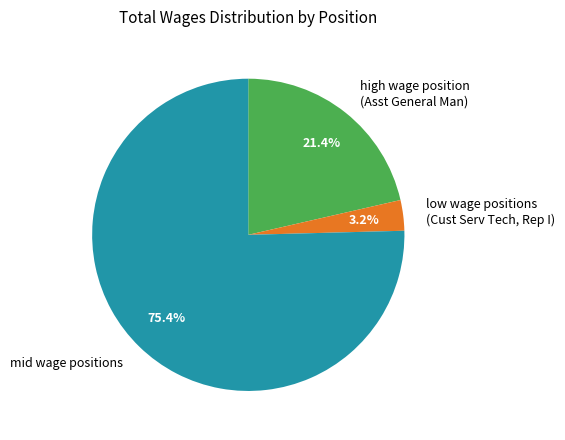

How many segments does this pie chart have?

3